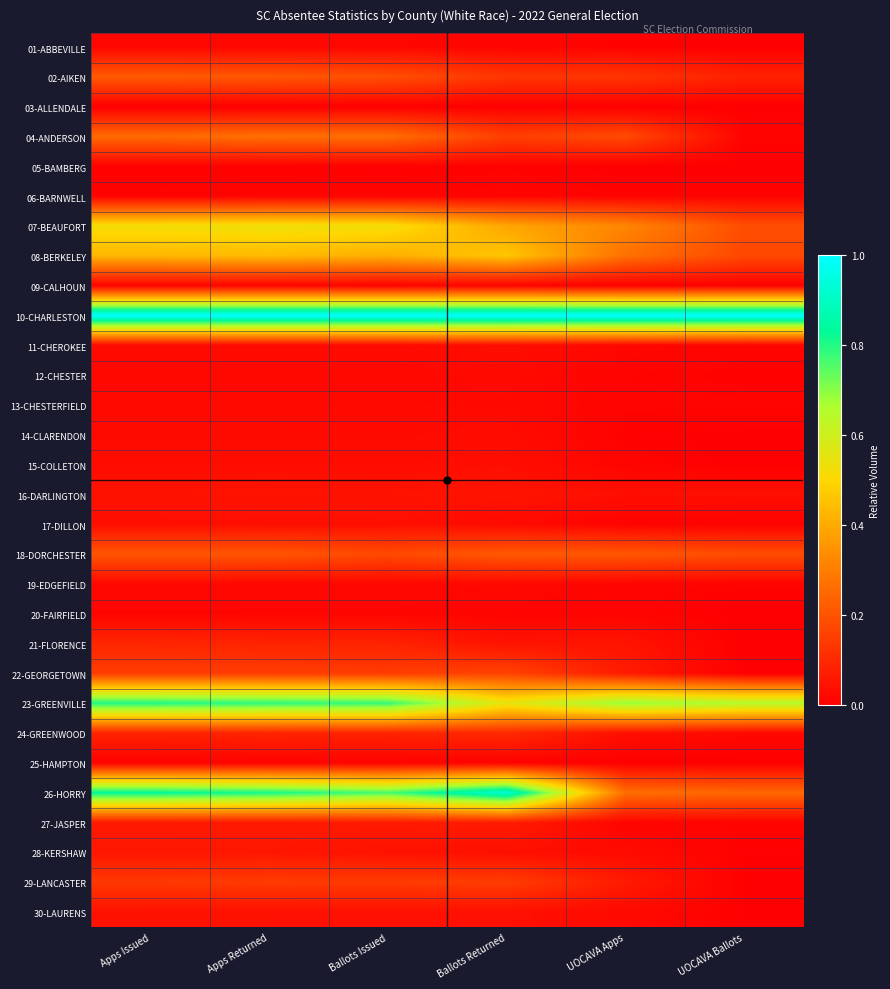

What is the difference between the highest and lowest values at Ballots Issued?

1.0